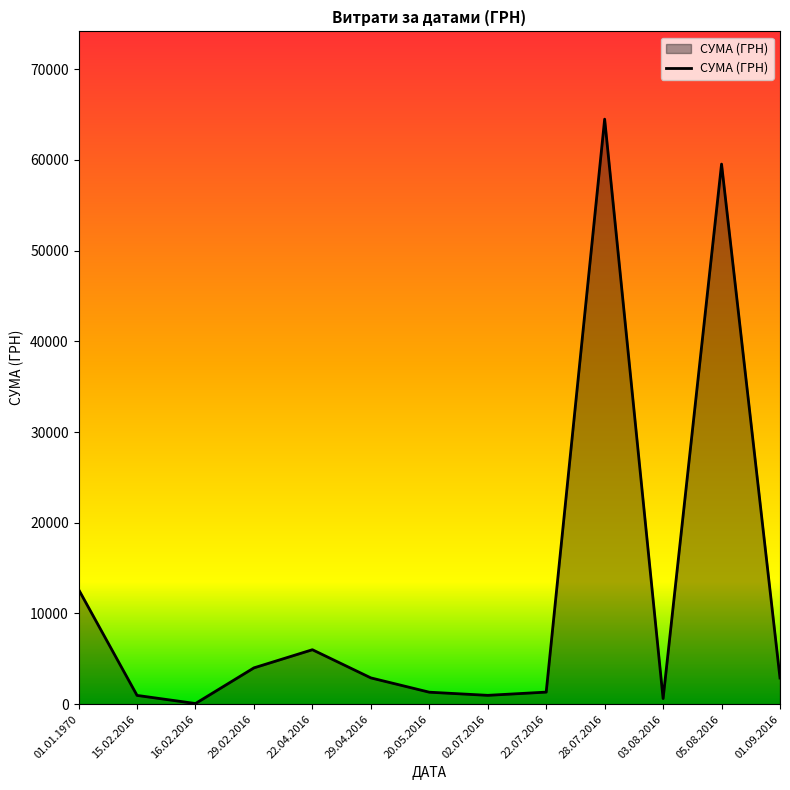

The chart shows a value of 1752.8 at 29.02.2016. True or false?

False